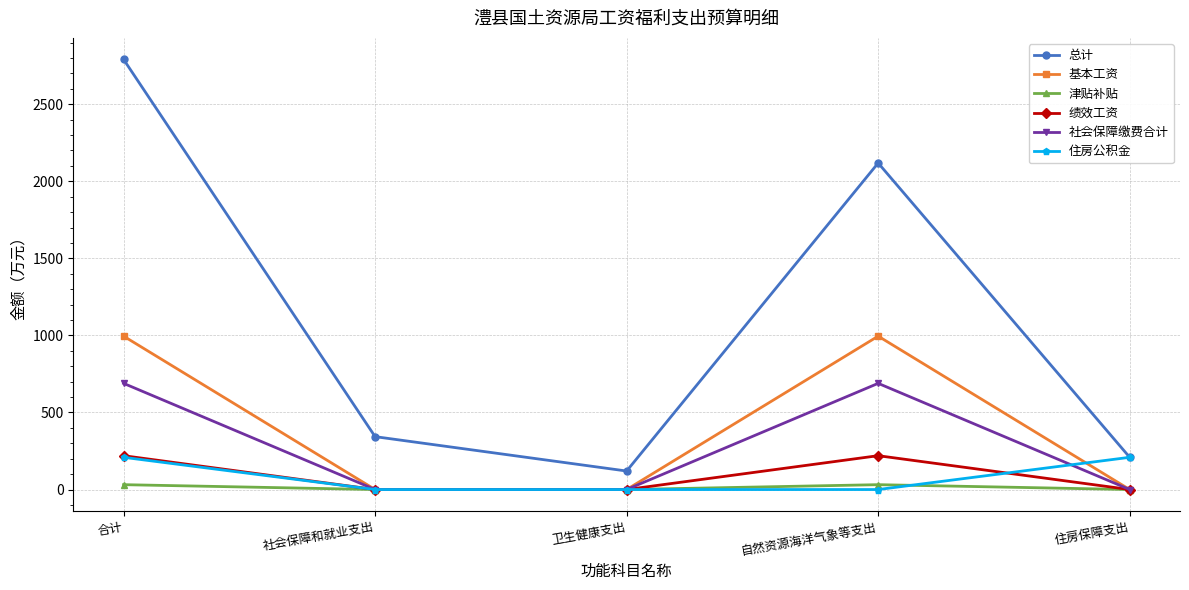

What is the difference between the highest and lowest values at 住房保障支出?

209.0